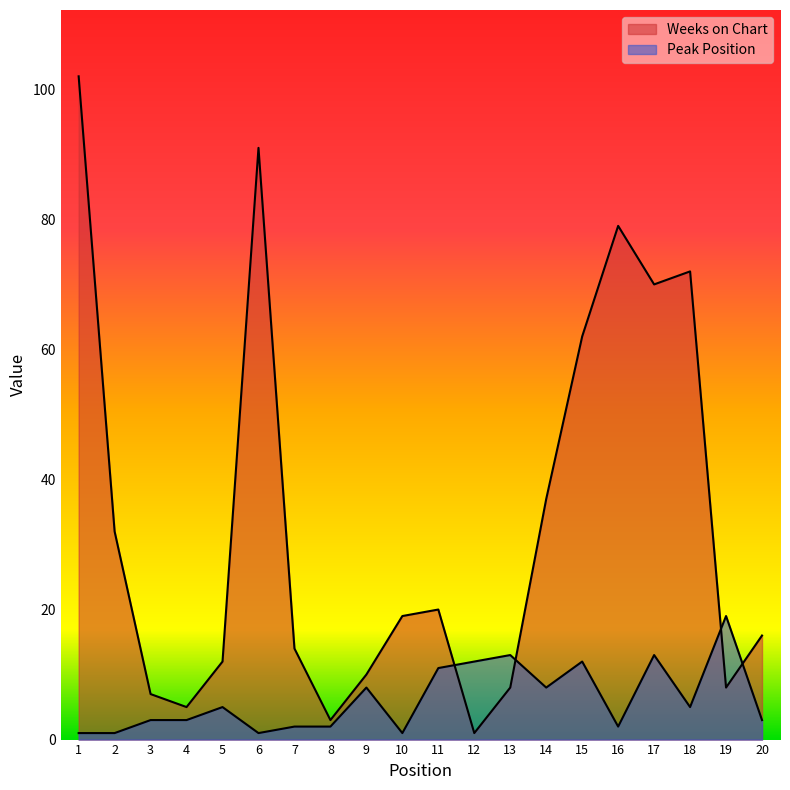

What is the difference between the Weeks on Chart values at 15 and 18?

10